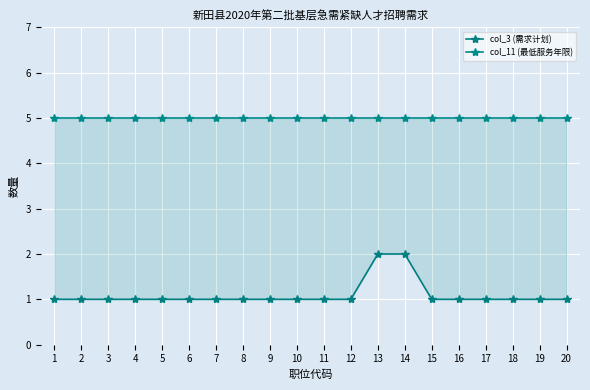

Is it true that col_11 (最低服务年限) equals 7 at 20?

False